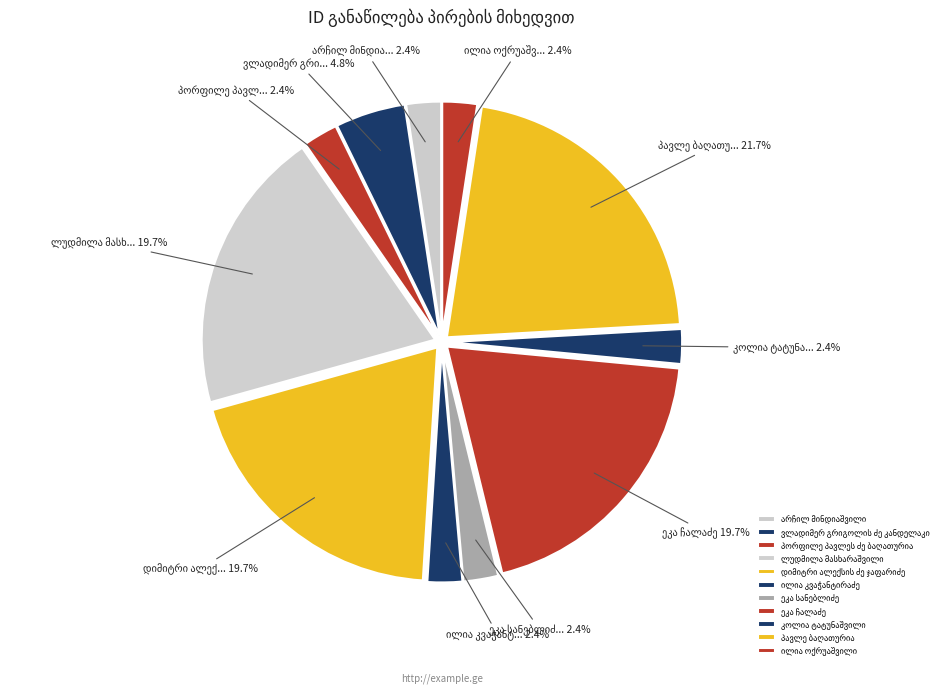

How many segments does this pie chart have?

11